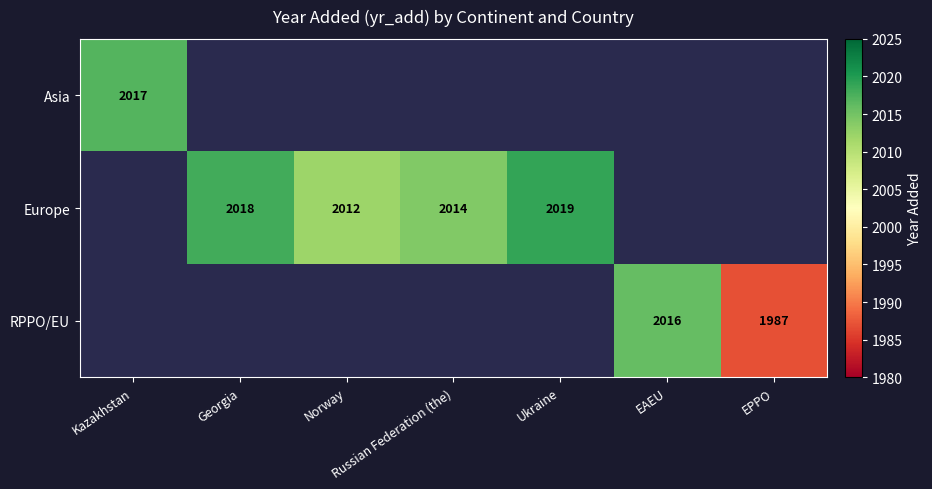

The value of RPPO/EU at EAEU is 2657. True or false?

False